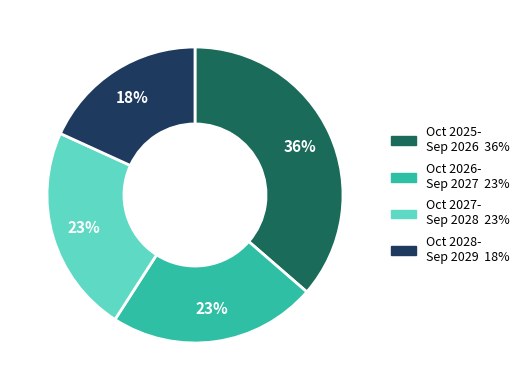

To the nearest percent, what is the difference between the largest and smallest slice percentages?

18%